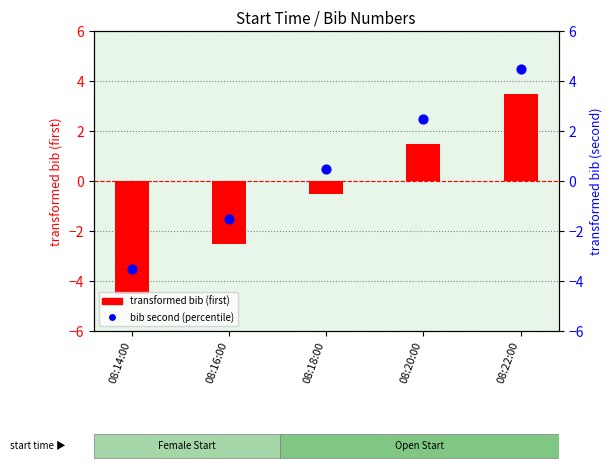

Which series has the largest total across all categories?

bib second (percentile)